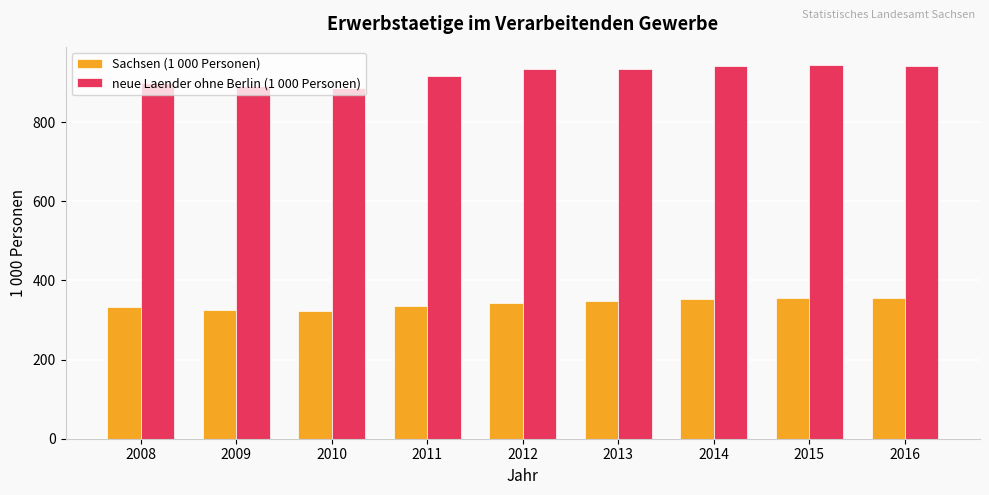

What is the spread (max minus min) of values at 2015?

589.0